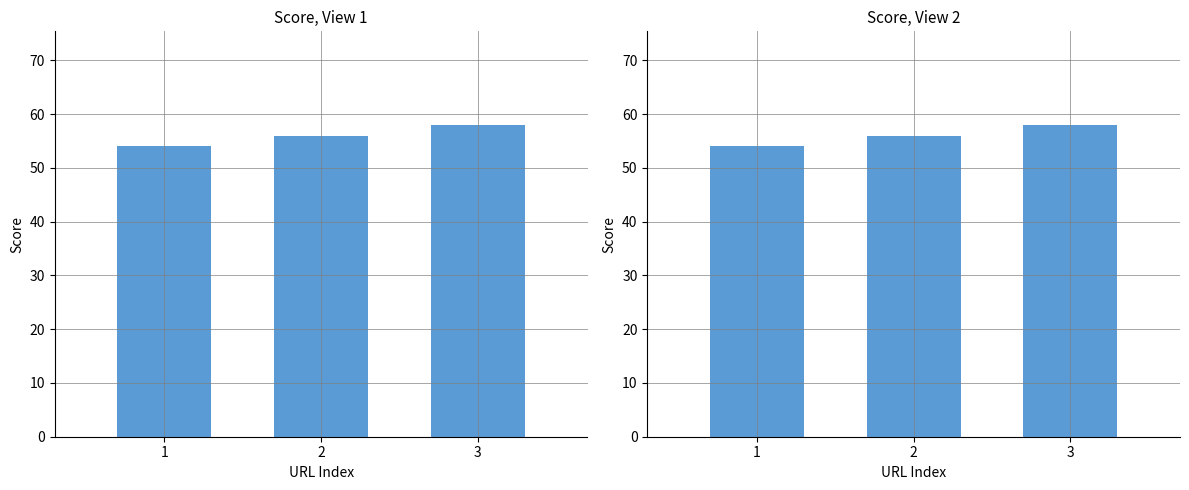

List the labels in order of value, smallest first.

1, 2, 3